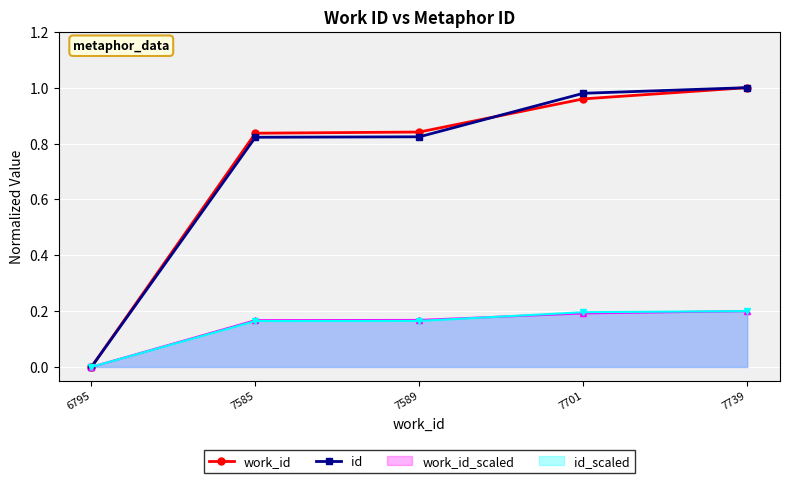

Which series has the largest range (max minus min)?

work_id